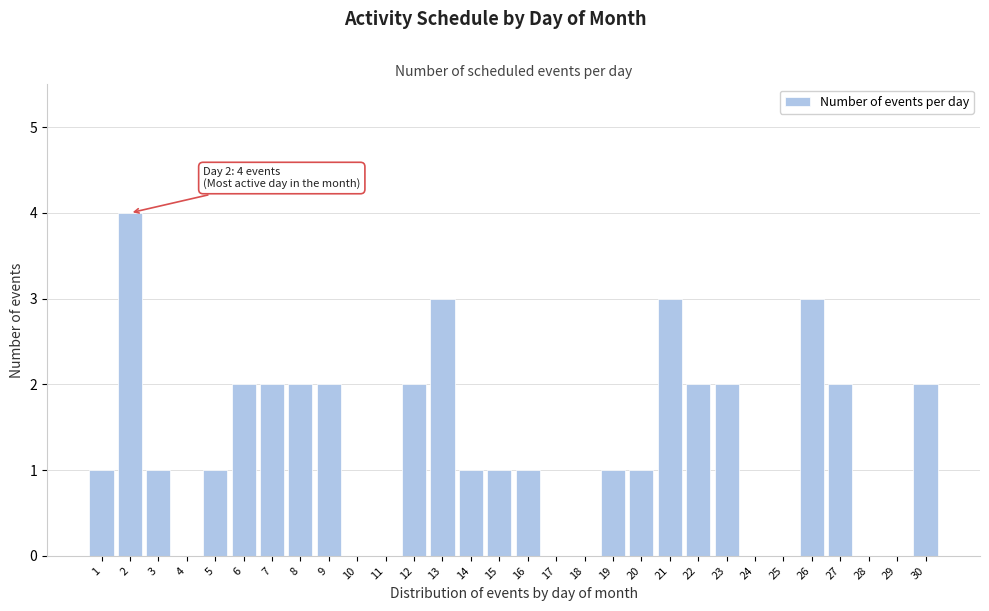

Reading right to left, extract all data points from this chart.

30=2	29=0	28=0	27=2	26=3	25=0	24=0	23=2	22=2	21=3	20=1	19=1	18=0	17=0	16=1	15=1	14=1	13=3	12=2	11=0	10=0	9=2	8=2	7=2	6=2	5=1	4=0	3=1	2=4	1=1